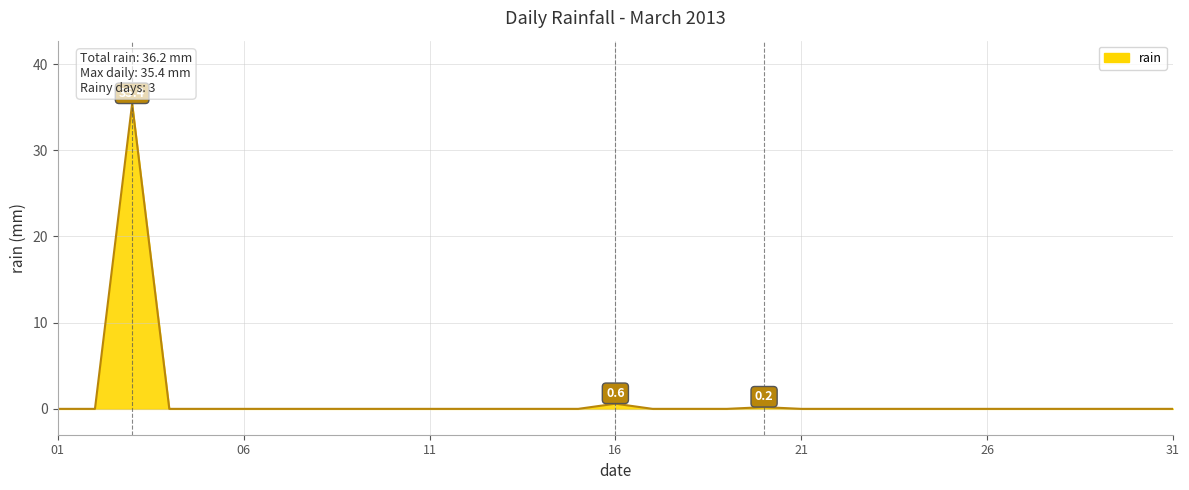

How many series are shown in this chart?

1